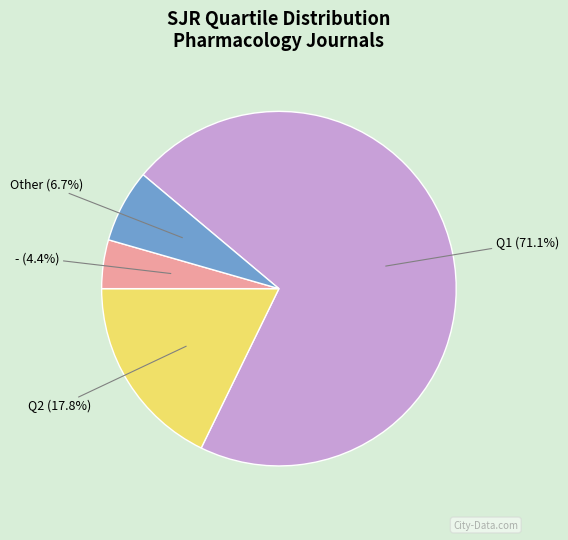

To the nearest percent, what is the difference between the Q2 and Other slice percentages?

11%